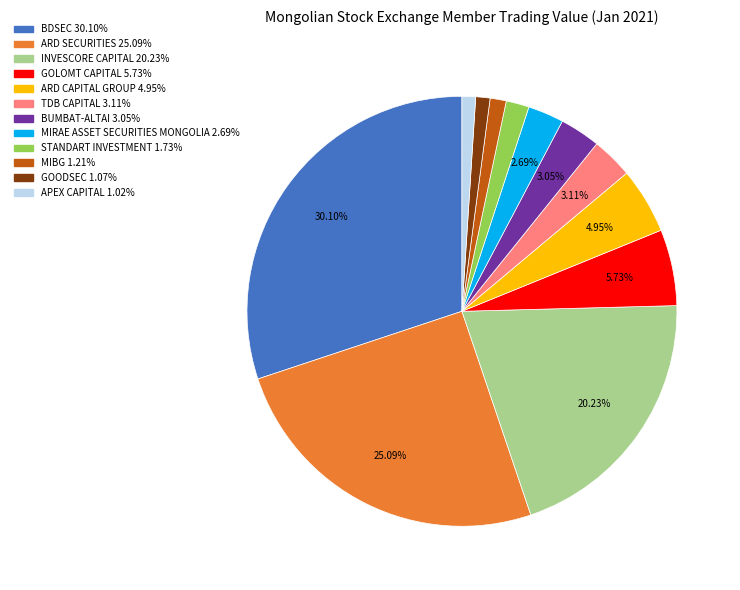

What is the ratio of the value at INVESCORE CAPITAL to the value at BDSEC?

0.7